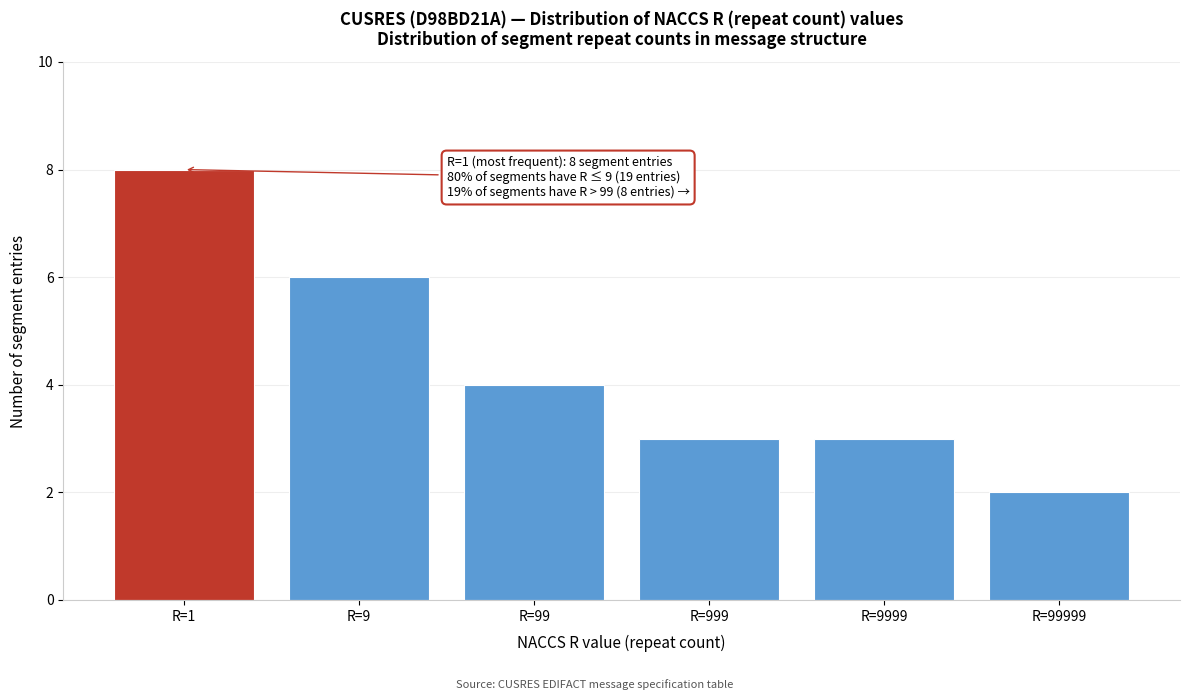

Reading left to right, extract all data points from this chart.

8	6	4	3	3	2